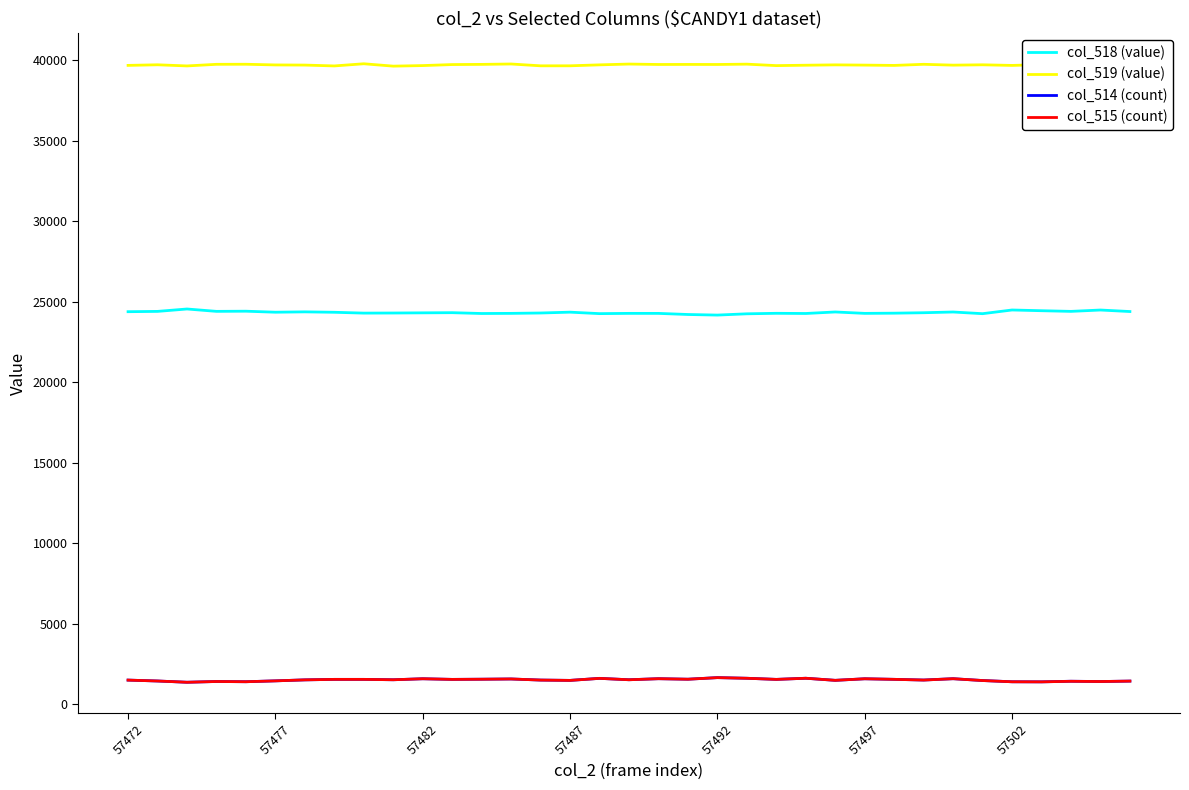

Which series has the largest total across all categories?

col_519 (value)